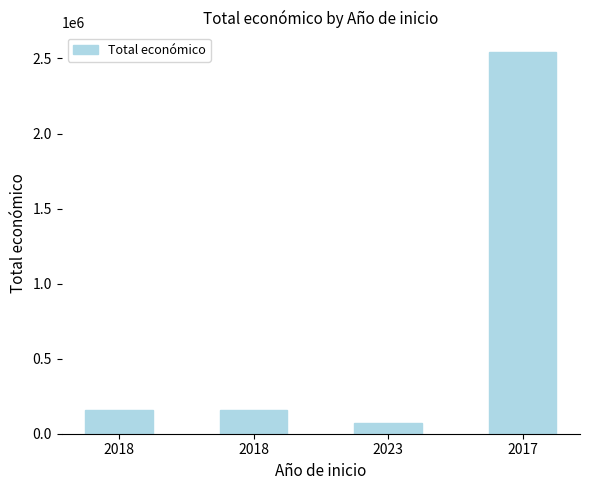

What is the change in value from 2018 to 2017?

+2385233